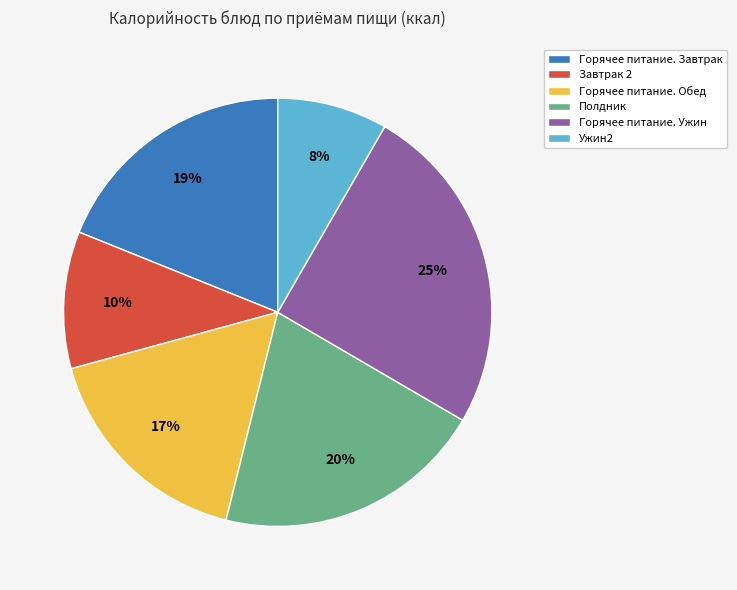

Which has a higher value, Горячее питание. Завтрак or Горячее питание. Обед?

Горячее питание. Завтрак